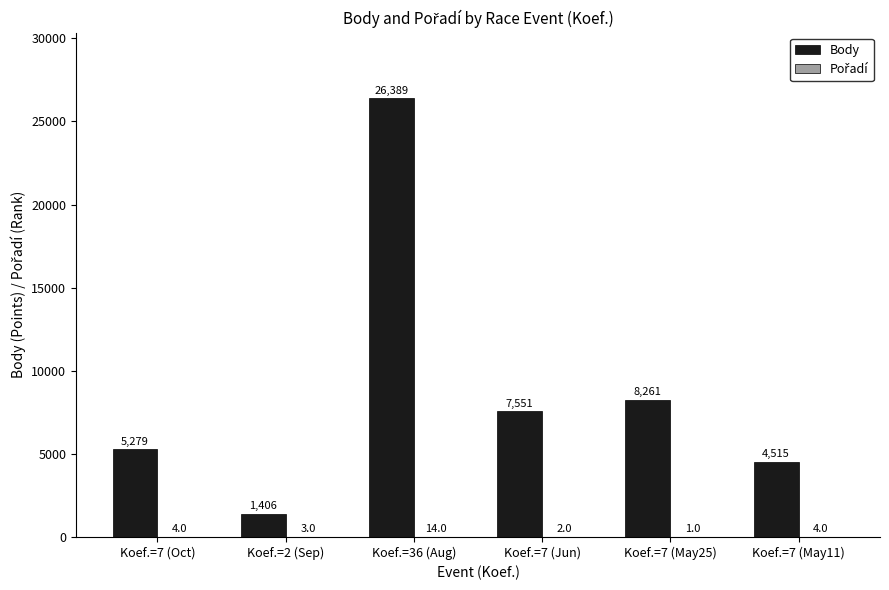

Which series changed the most between Koef.=7 (Oct) and Koef.=7 (Jun)?

Body